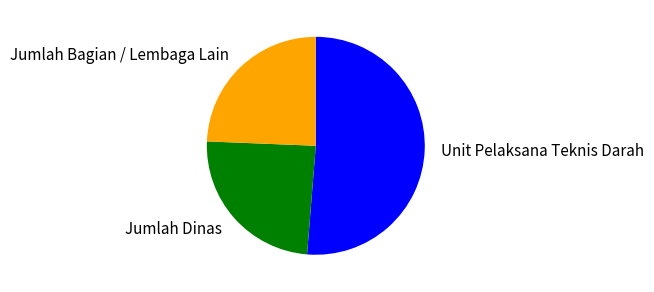

Do Jumlah Bagian / Lembaga Lain and Jumlah Dinas together represent more than half of the pie?

No